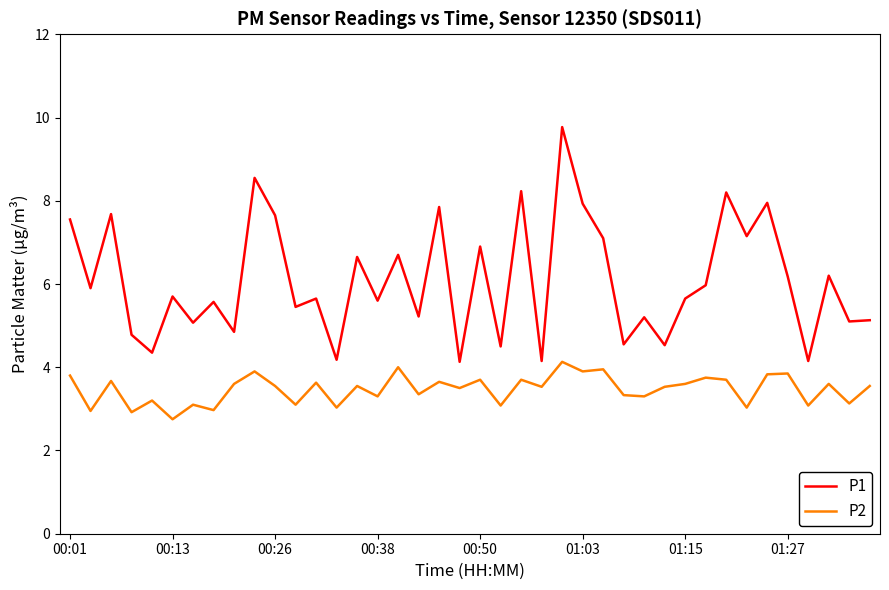

What is the maximum value for P1?

9.8